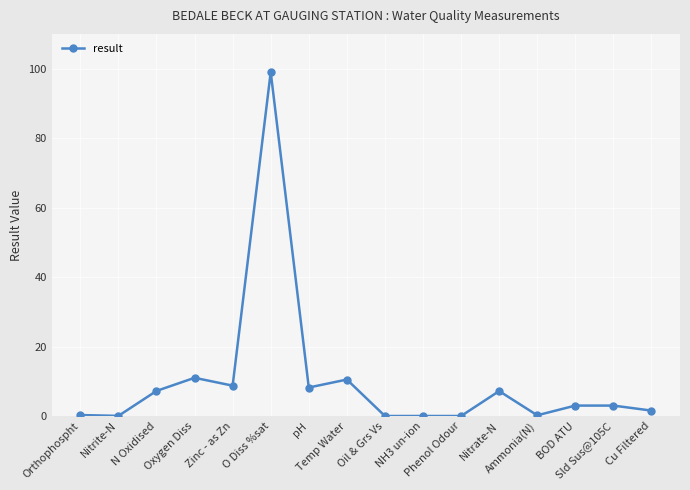

What is the approximate value at Orthophospht?

0.3